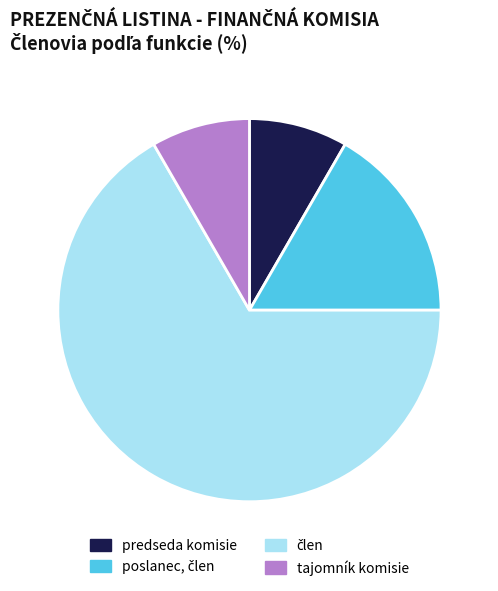

Does tajomník komisie account for over 50% of the chart?

No